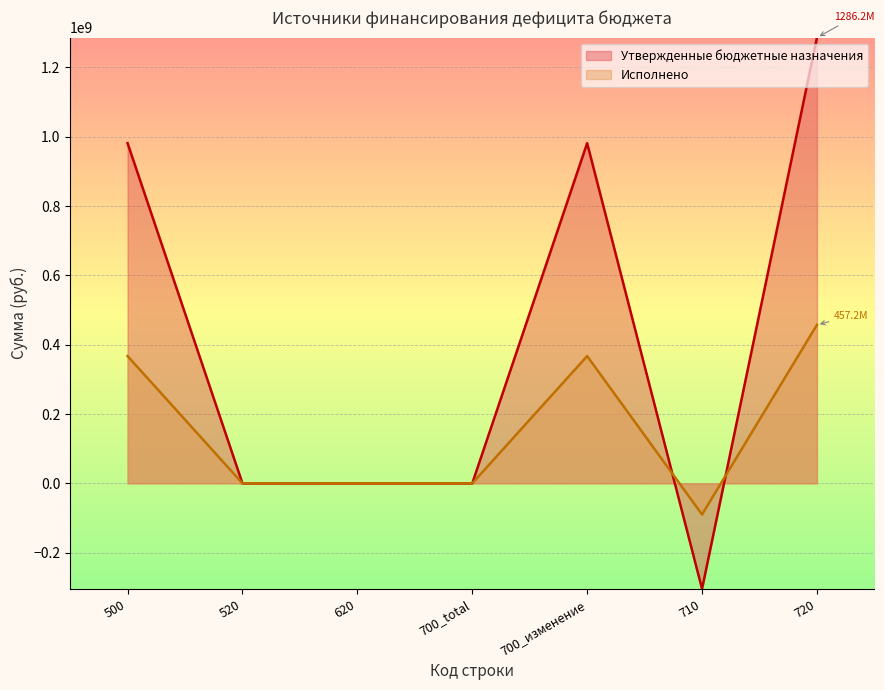

What position from the left is 700_total?

4